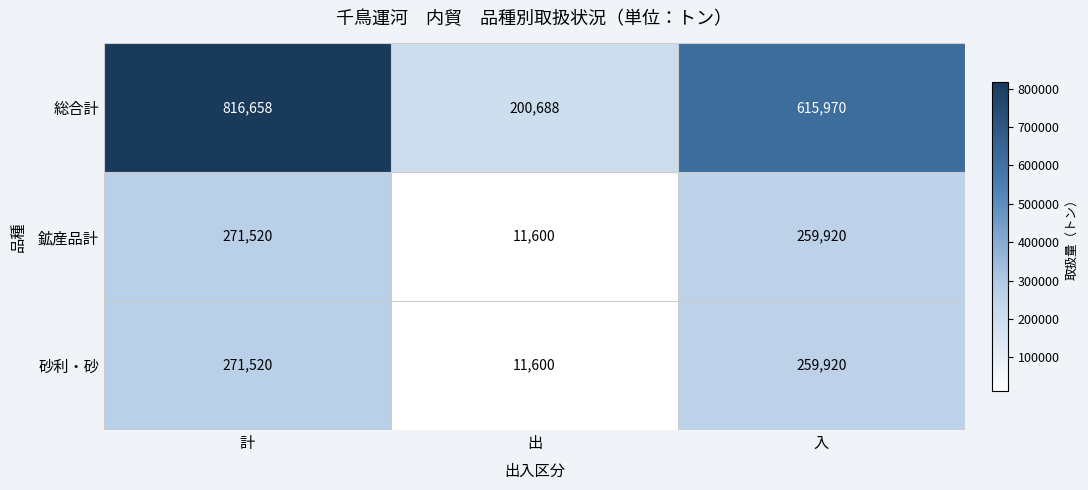

What value does the 鉱産品計 series have at 出, to the nearest 100?

11600